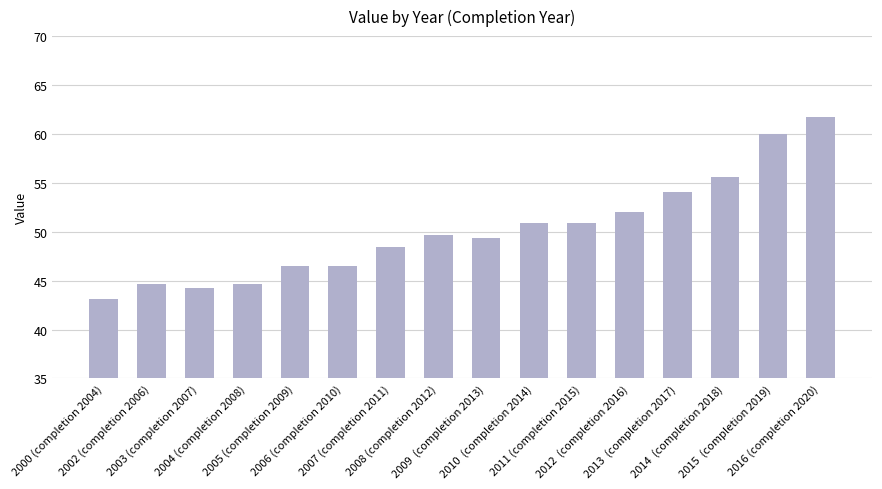

How many values are below 49?

7